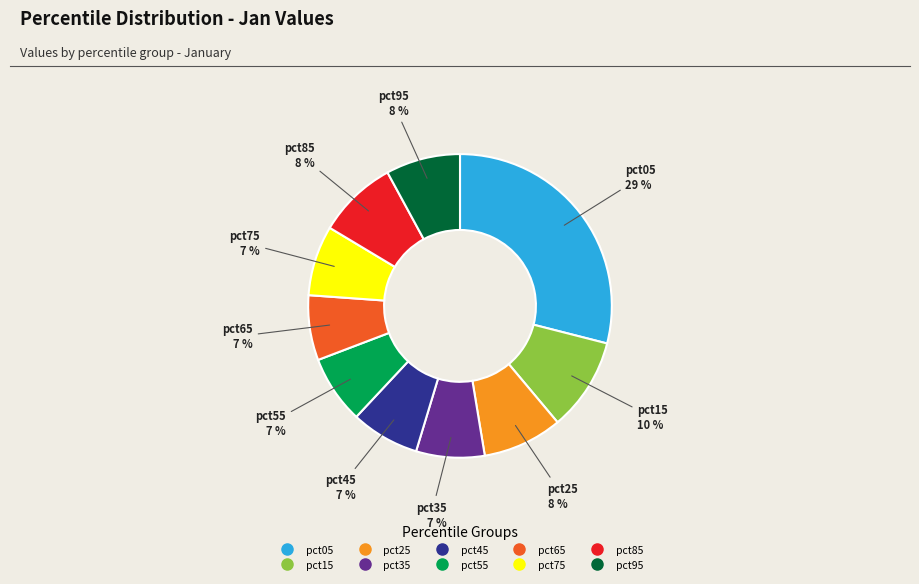

To the nearest percent, what is the difference between the largest and smallest slice percentages?

22%